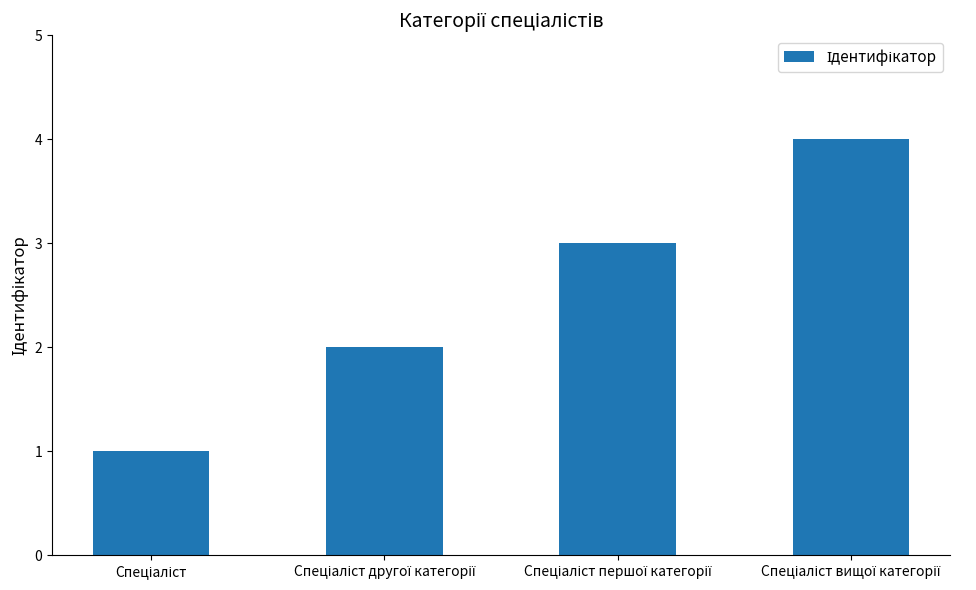

What is the sum of all values?

10